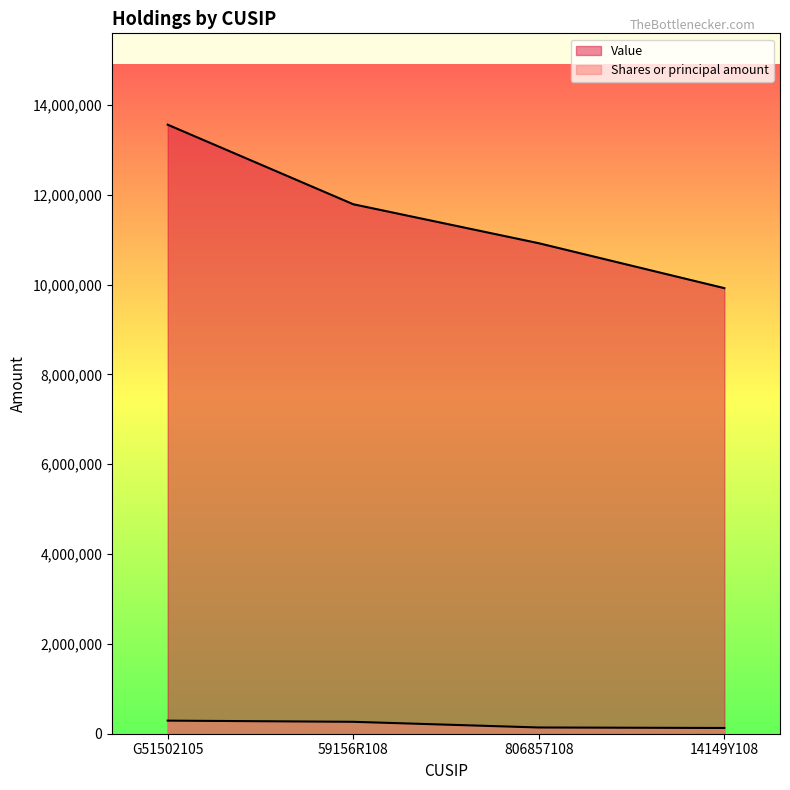

Rank the series by their maximum value, from highest to lowest.

Value, Shares or principal amount